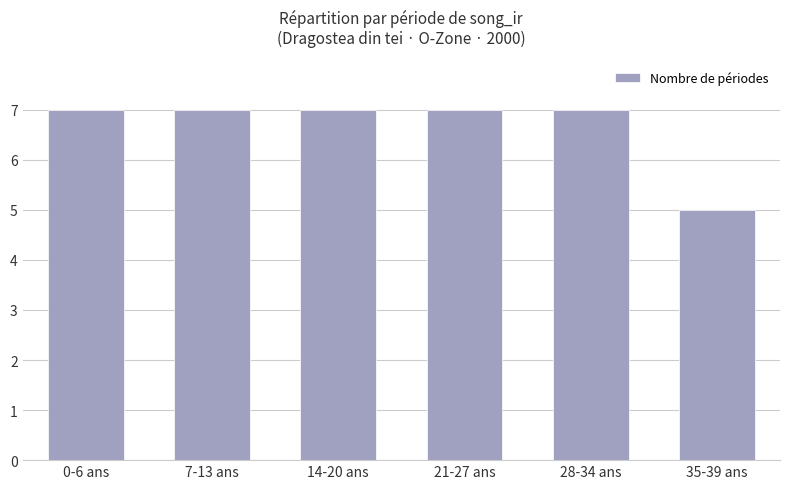

What is the smallest value displayed?

5